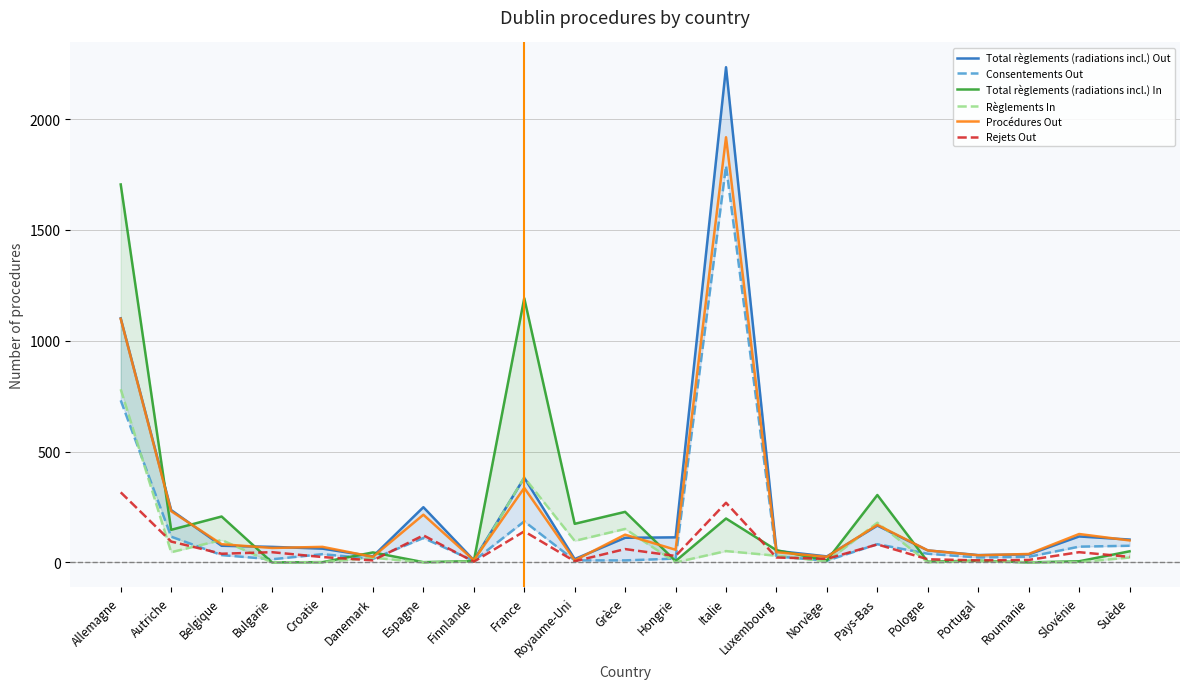

Which series changed the most between Belgique and Bulgarie?

Total règlements (radiations incl.) In